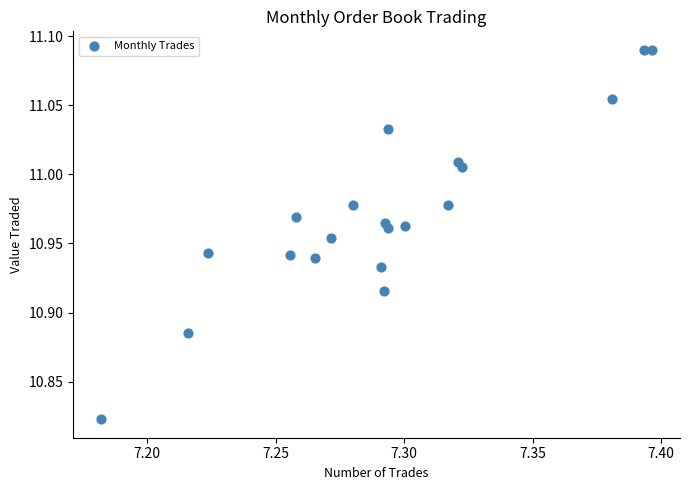

What is the range of Y values (max minus min)?

0.3